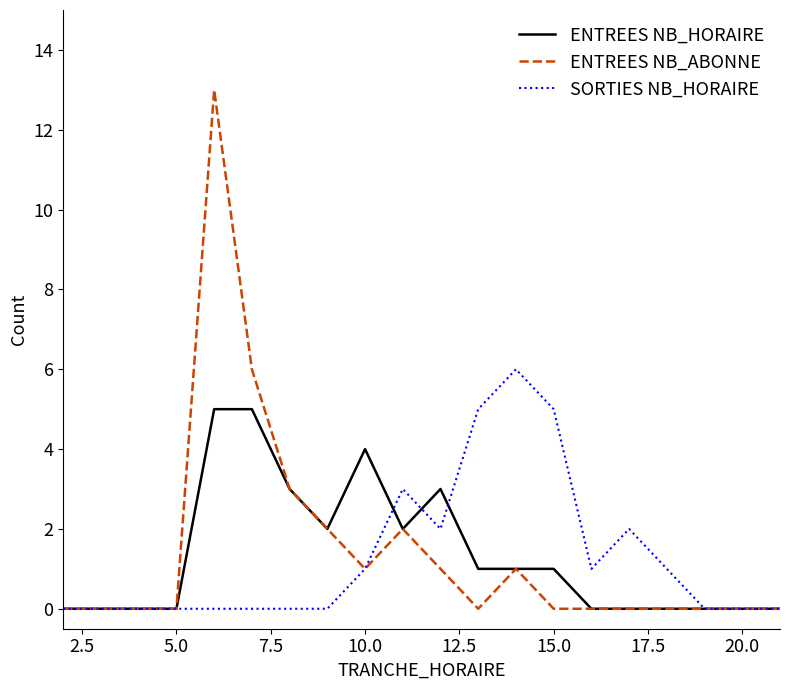

What is the maximum value for ENTREES NB_ABONNE?

13